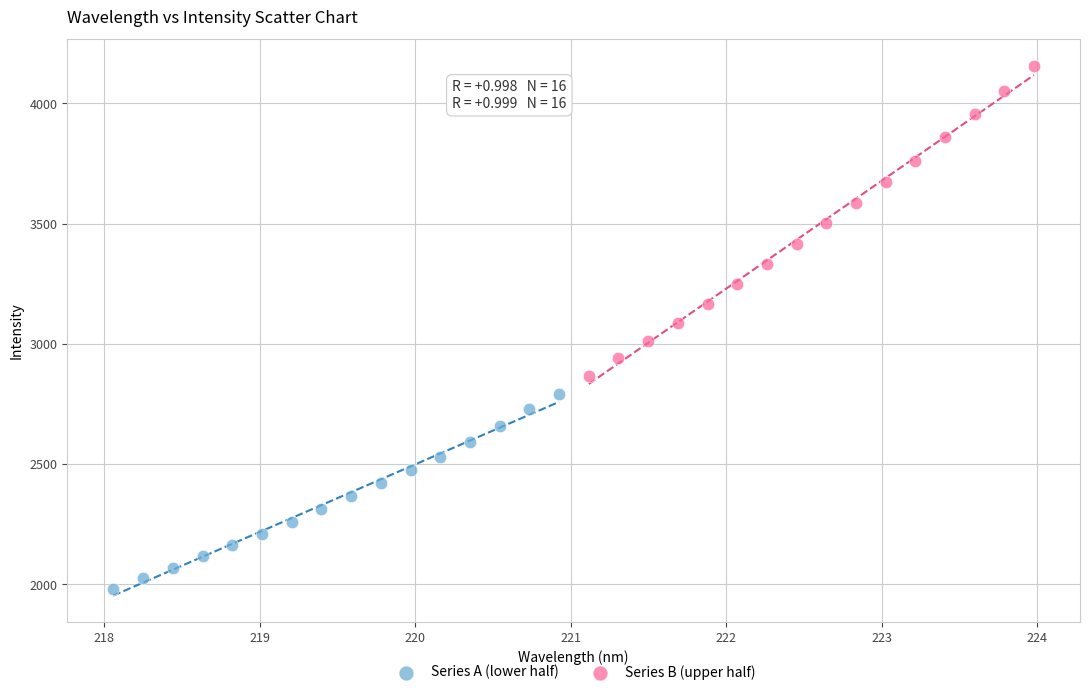

Which series has the largest Y range (max minus min)?

Series B (upper half)